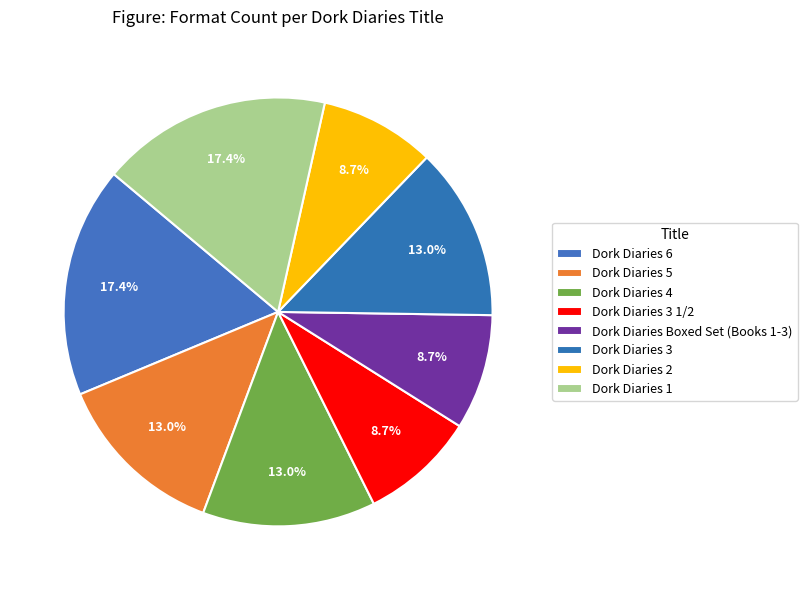

Rank the categories by value from lowest to highest.

Dork Diaries 3 1/2, Dork Diaries Boxed Set (Books 1-3), Dork Diaries 2, Dork Diaries 5, Dork Diaries 4, Dork Diaries 3, Dork Diaries 6, Dork Diaries 1